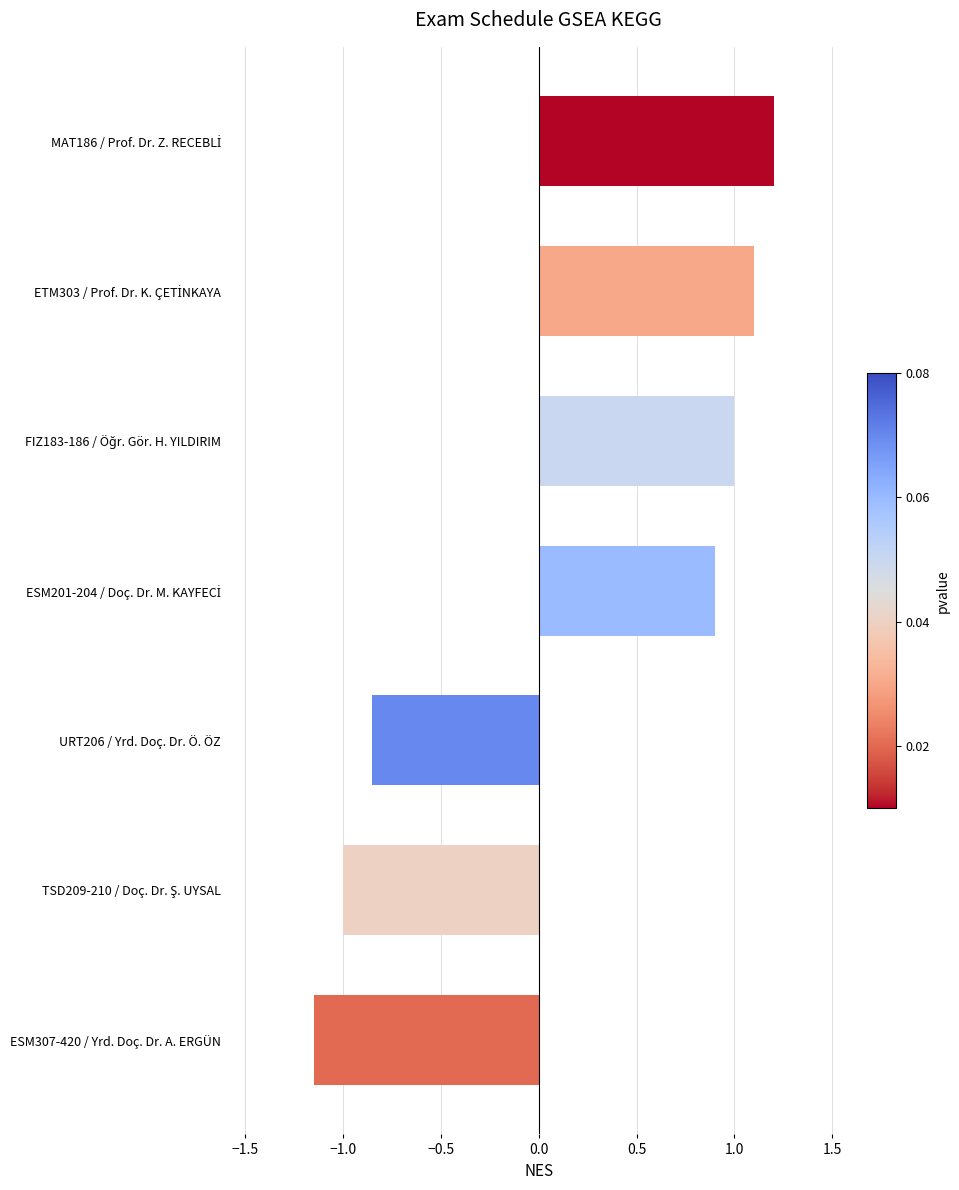

What is the value of the 3rd bar from the top?

1.0